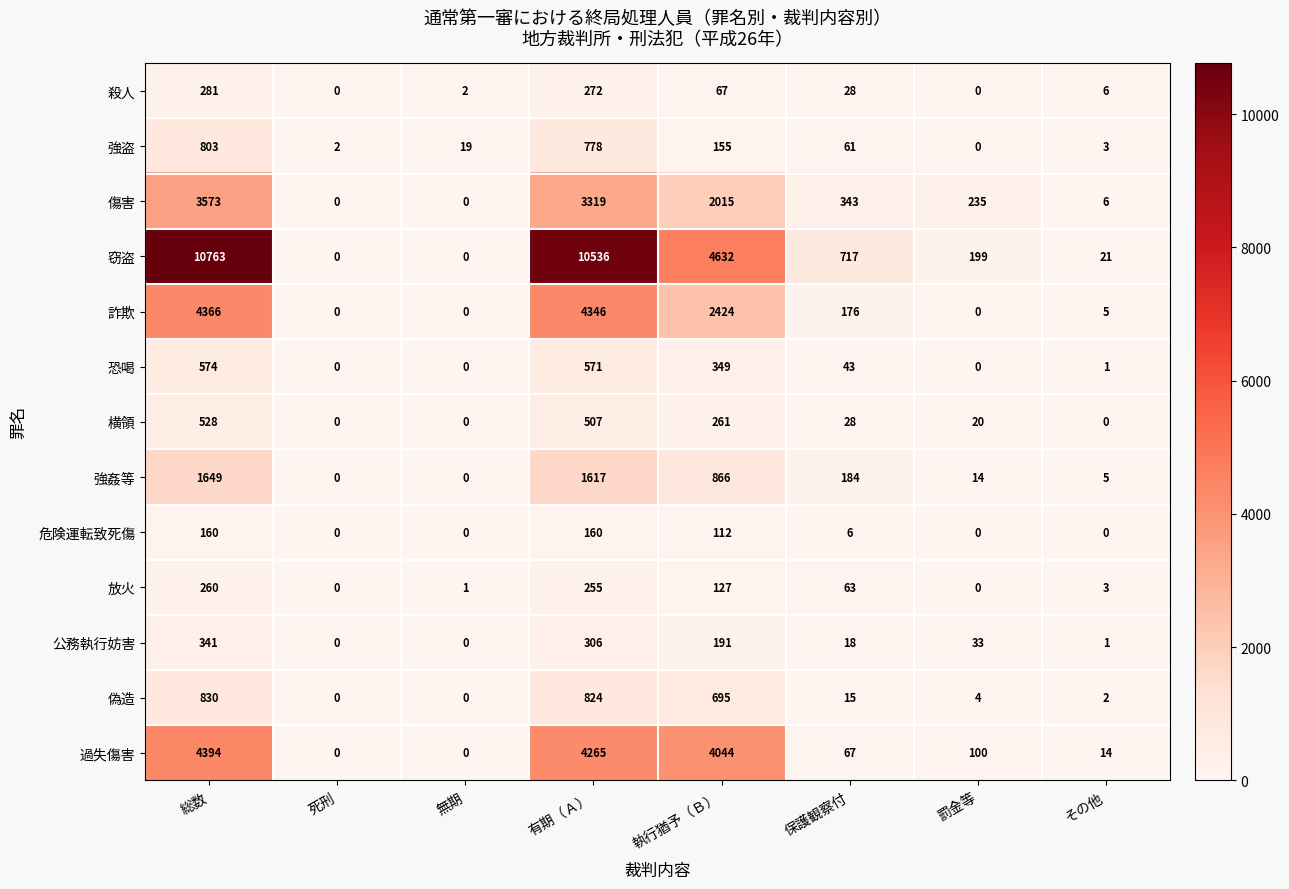

How many data points does each series have?

8